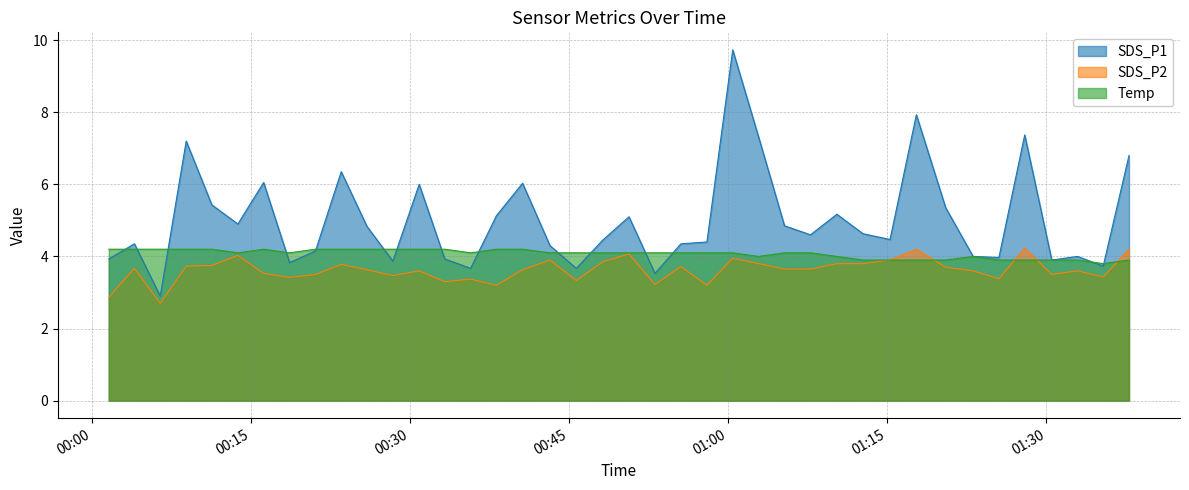

What is the value of the SDS_P2 point at the 1st from the left?

2.9